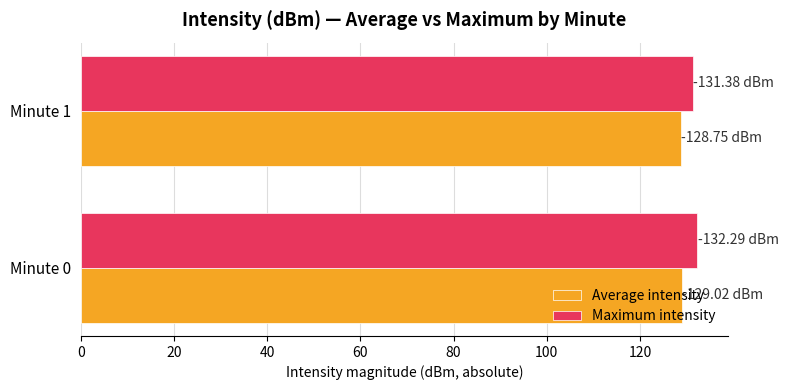

What is the greatest value displayed?

132.3